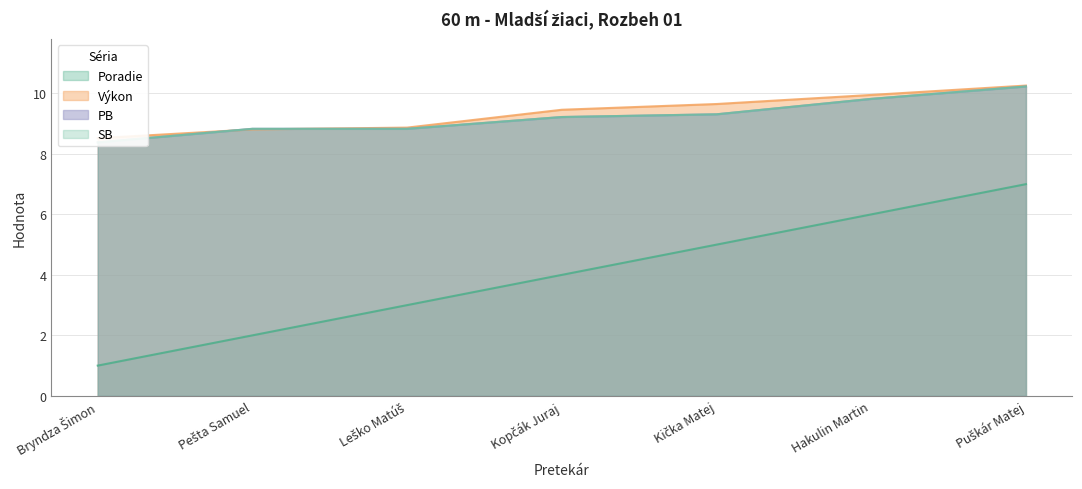

Which has a higher value, Puškár Matej or Kopčák Juraj?

Puškár Matej